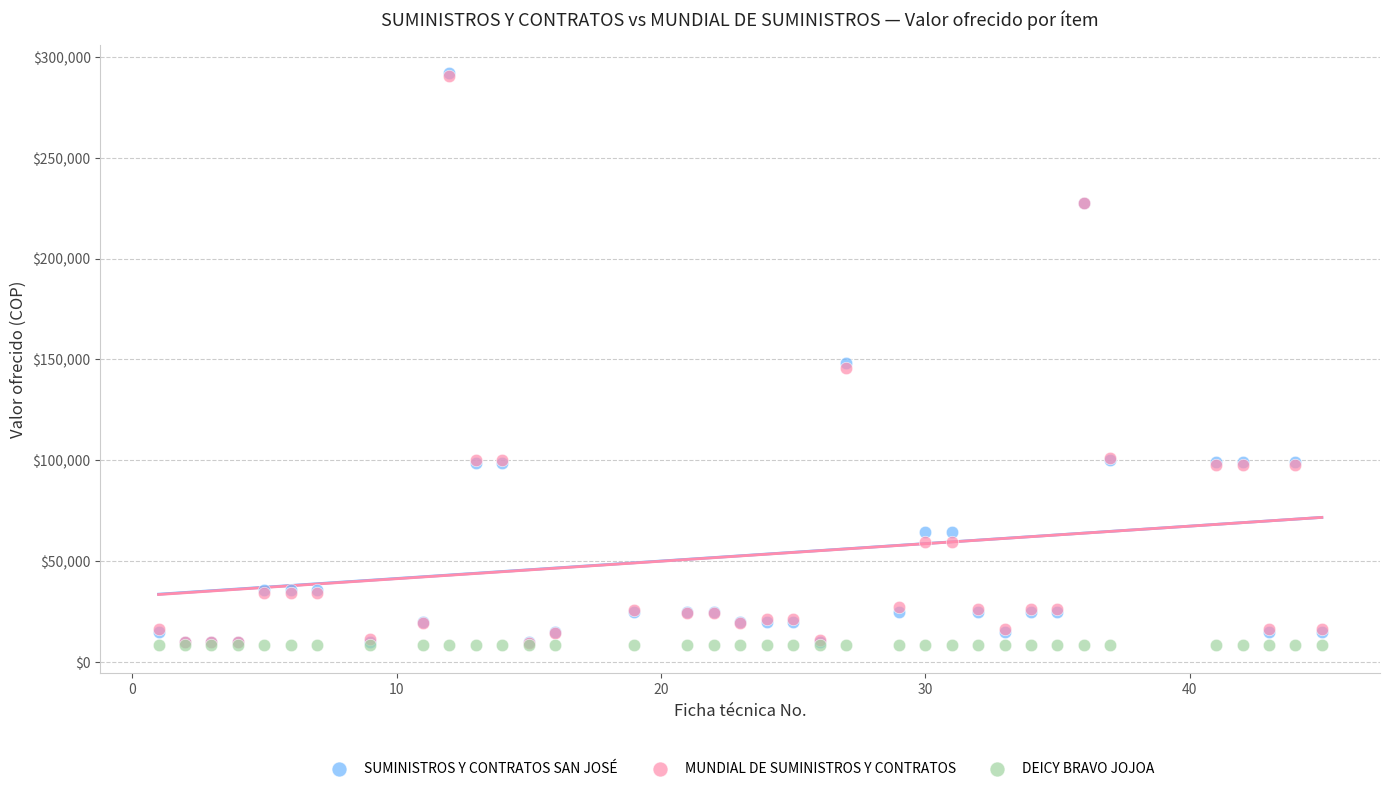

What are all the series names shown in the legend?

SUMINISTROS Y CONTRATOS SAN JOSÉ, MUNDIAL DE SUMINISTROS Y CONTRATOS, DEICY BRAVO JOJOA